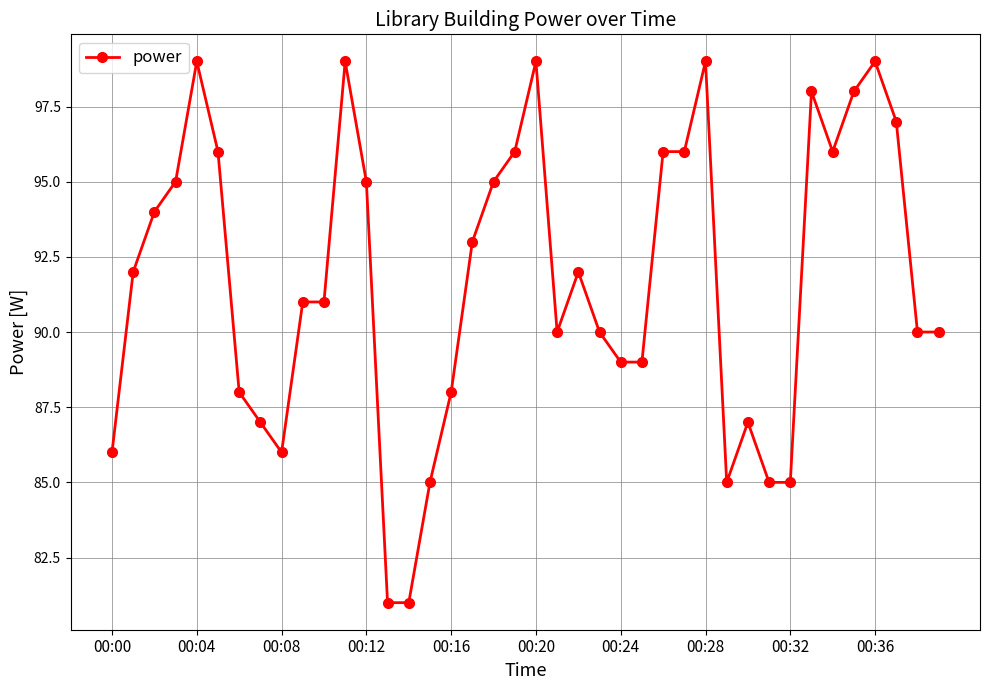

True or false: the data has more than 1 interior local peaks.

True